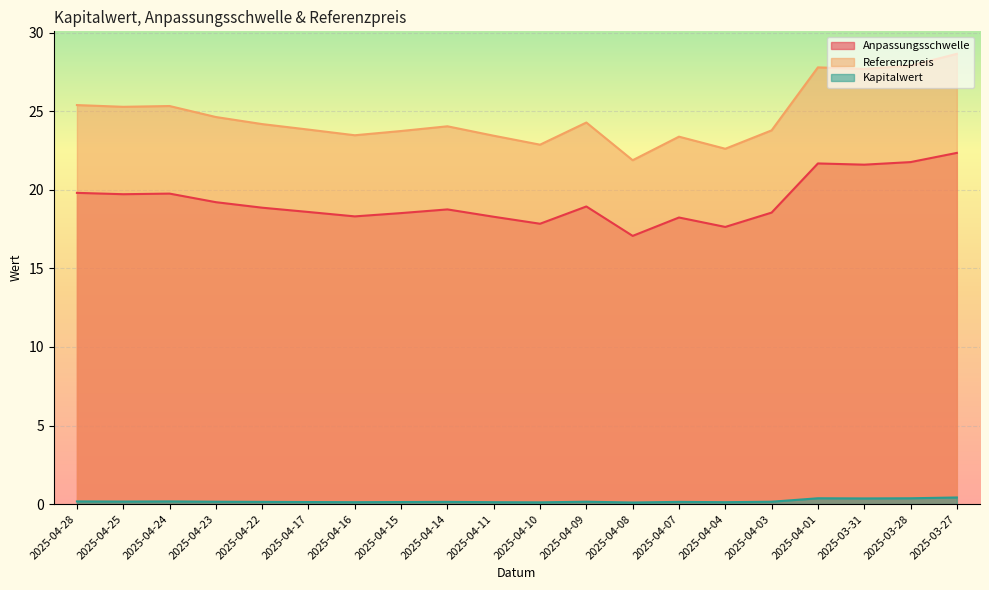

Reading left to right, transcribe all the data shown in this chart.

Anpassungsschwelle: 19.8	19.7	19.8	19.2	18.9	18.6	18.3	18.5	18.8	18.3	17.8	18.9	17.1	18.2	17.6	18.5	21.7	21.6	21.8	22.3
Referenzpreis: 25.4	25.3	25.3	24.6	24.2	23.8	23.5	23.7	24.0	23.4	22.9	24.3	21.9	23.4	22.6	23.8	27.8	27.7	27.9	28.6
Kapitalwert: 0.2	0.2	0.2	0.1	0.1	0.1	0.1	0.1	0.1	0.1	0.1	0.1	0.1	0.1	0.1	0.1	0.4	0.4	0.4	0.4